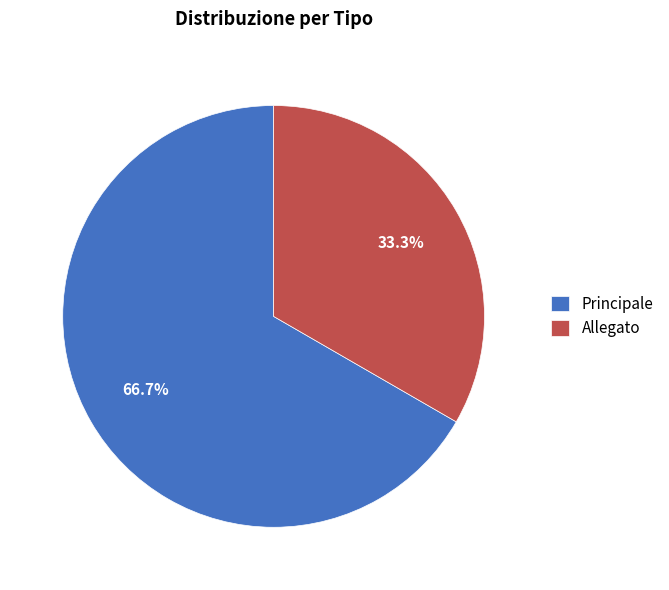

Which has a higher value, Allegato or Principale?

Principale